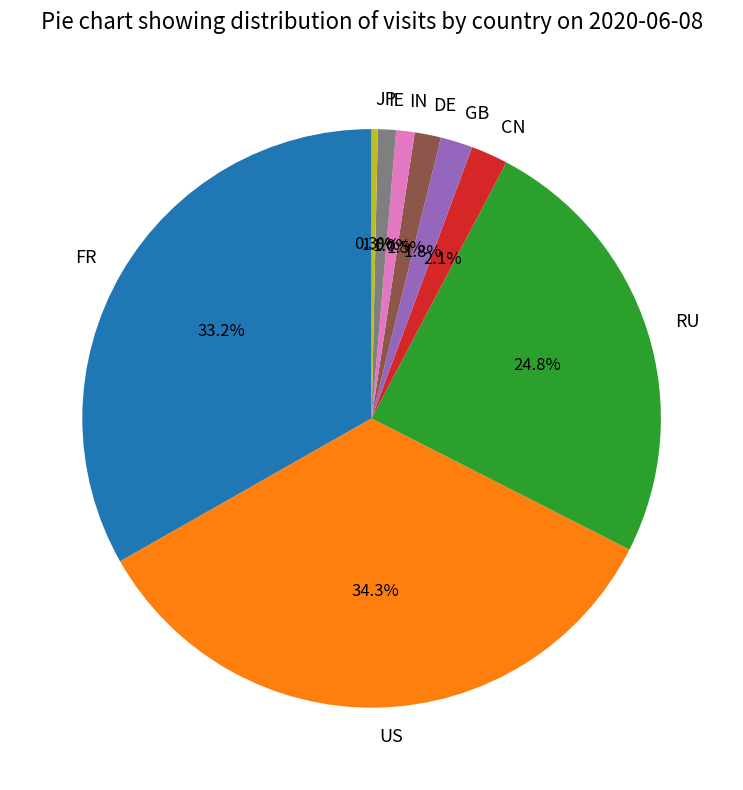

The IN slice represents 13% of the pie. True or false?

False